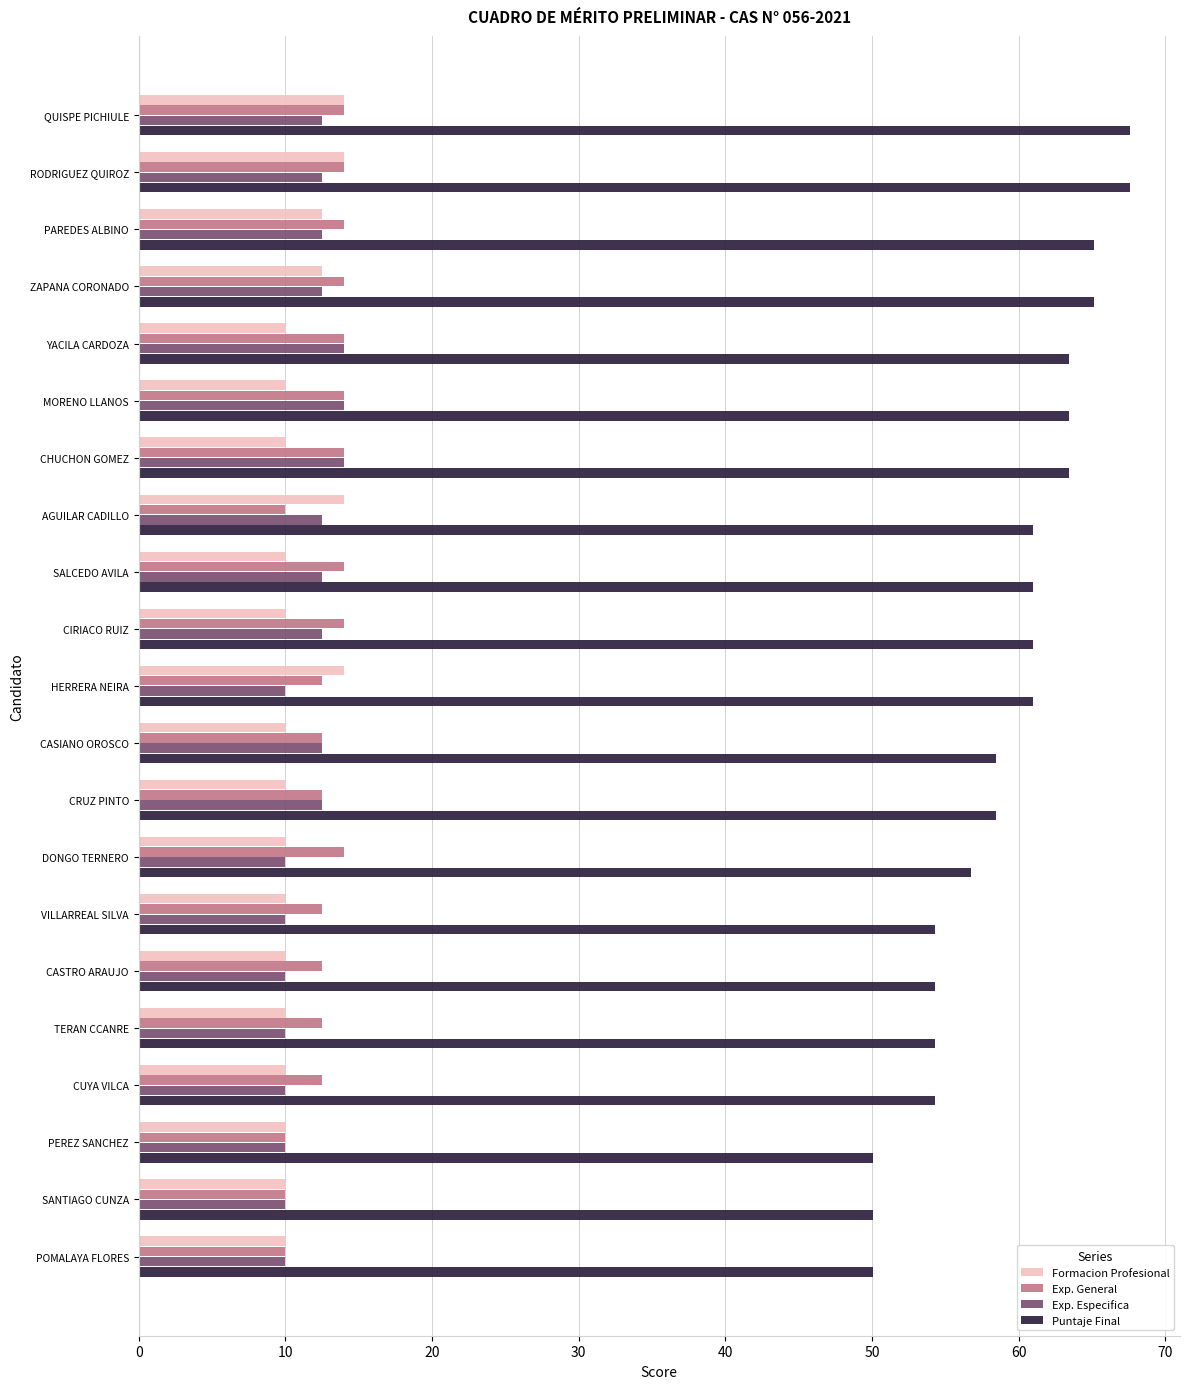

How many distinct data groups are displayed?

4